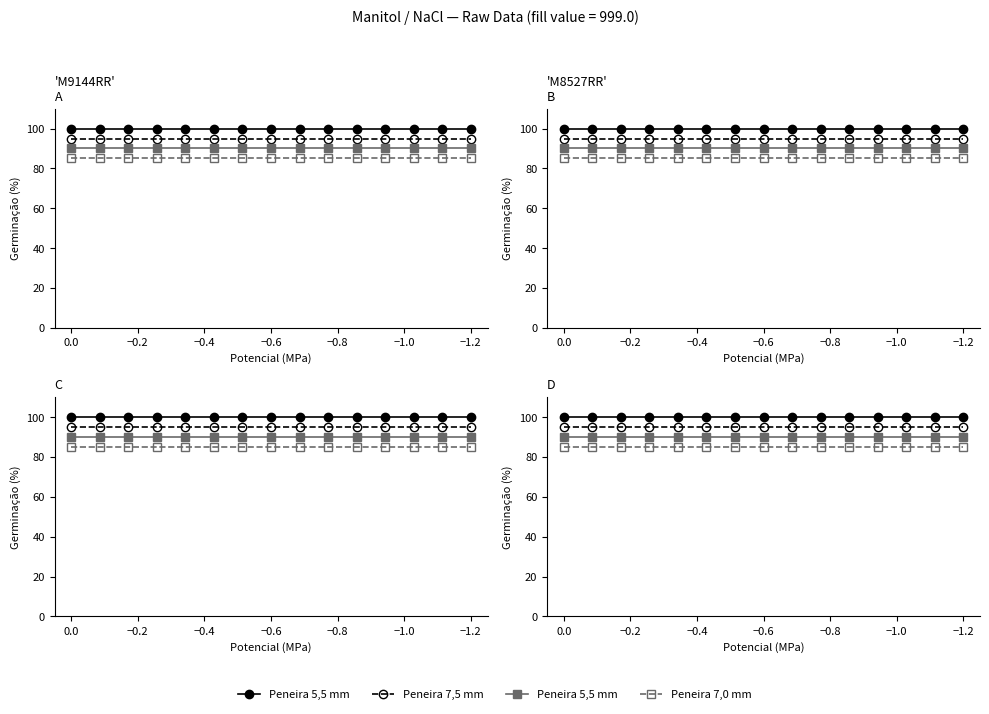

Reading right to left, transcribe all the data shown in this chart.

col 2.065: 100	100	100	100	100	100	100	100	100	100	100	100	100	100	100
col 9.865: 95	95	95	95	95	95	95	95	95	95	95	95	95	95	95
col 4.765: 90	90	90	90	90	90	90	90	90	90	90	90	90	90	90
col 8.365: 85	85	85	85	85	85	85	85	85	85	85	85	85	85	85